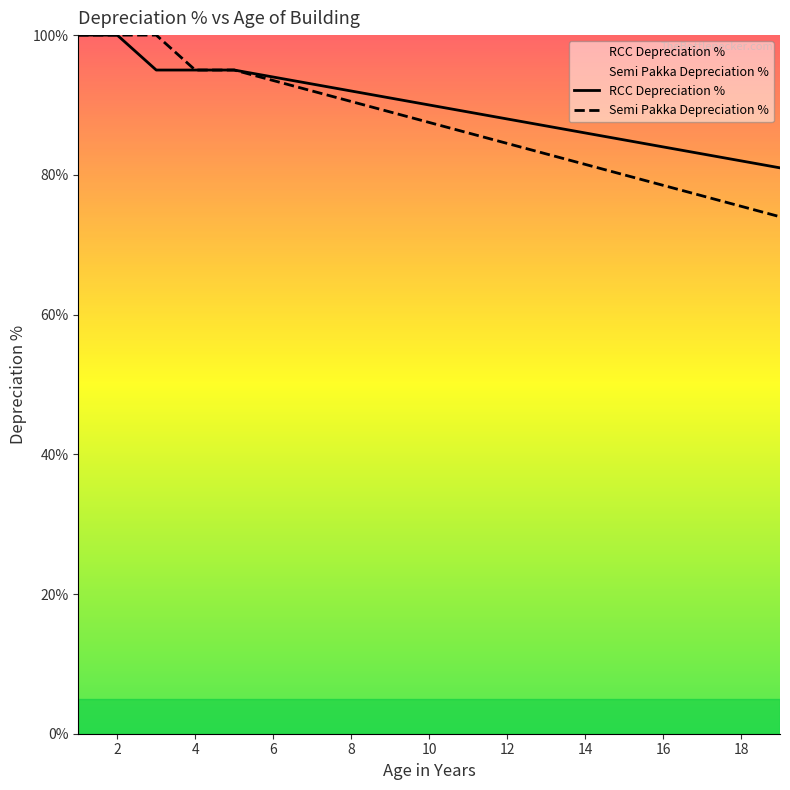

True or false: RCC Depreciation % and Semi Pakka Depreciation % cross at least once.

False